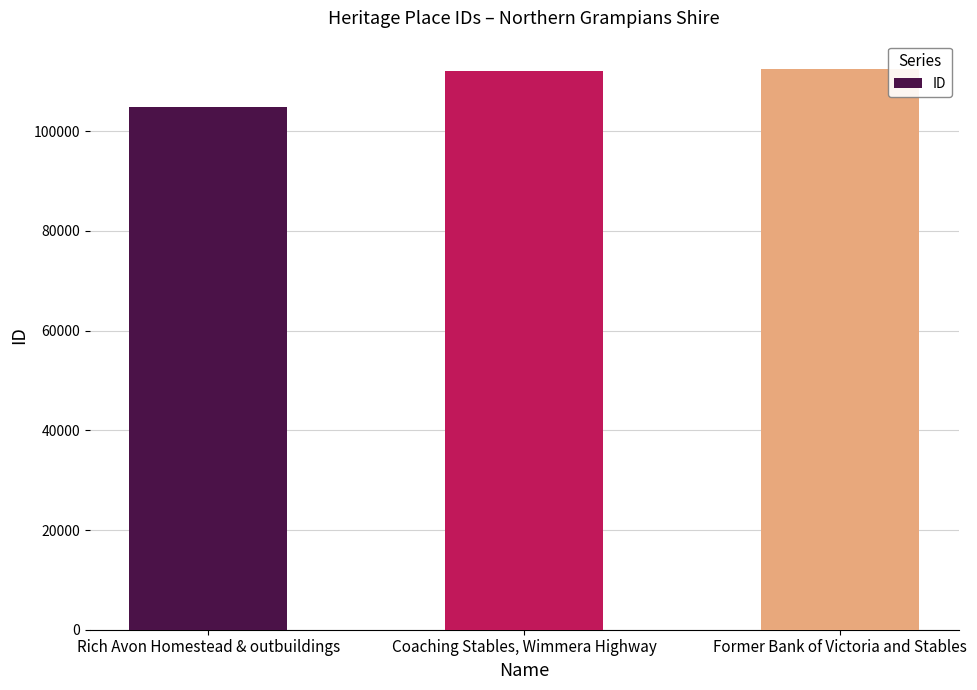

How many values are below 111988?

1